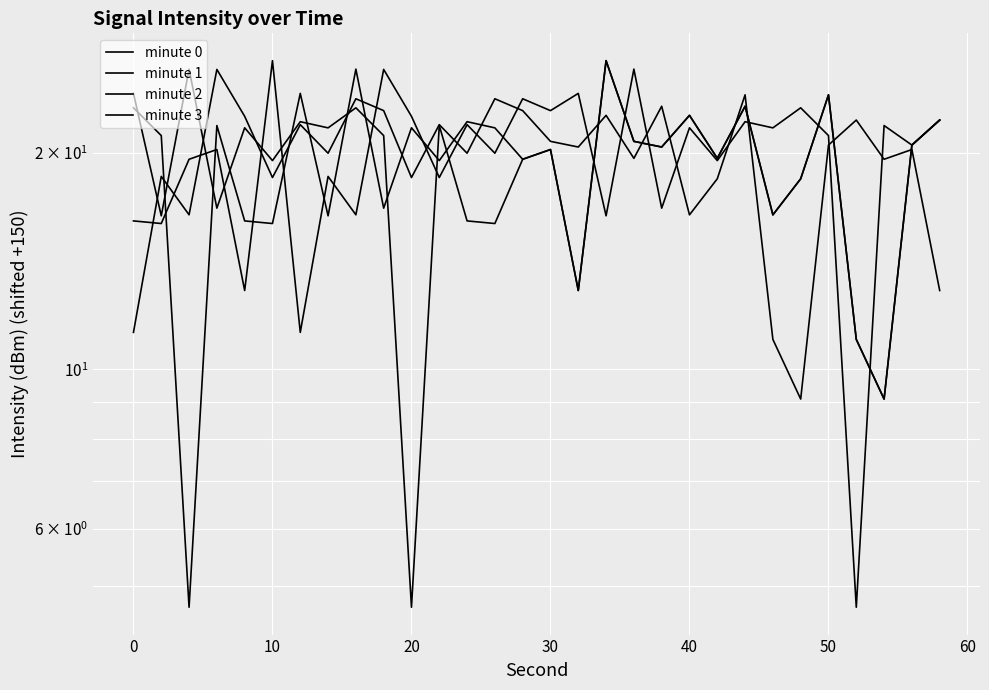

How many interior local peaks does the minute 1 series have?

11